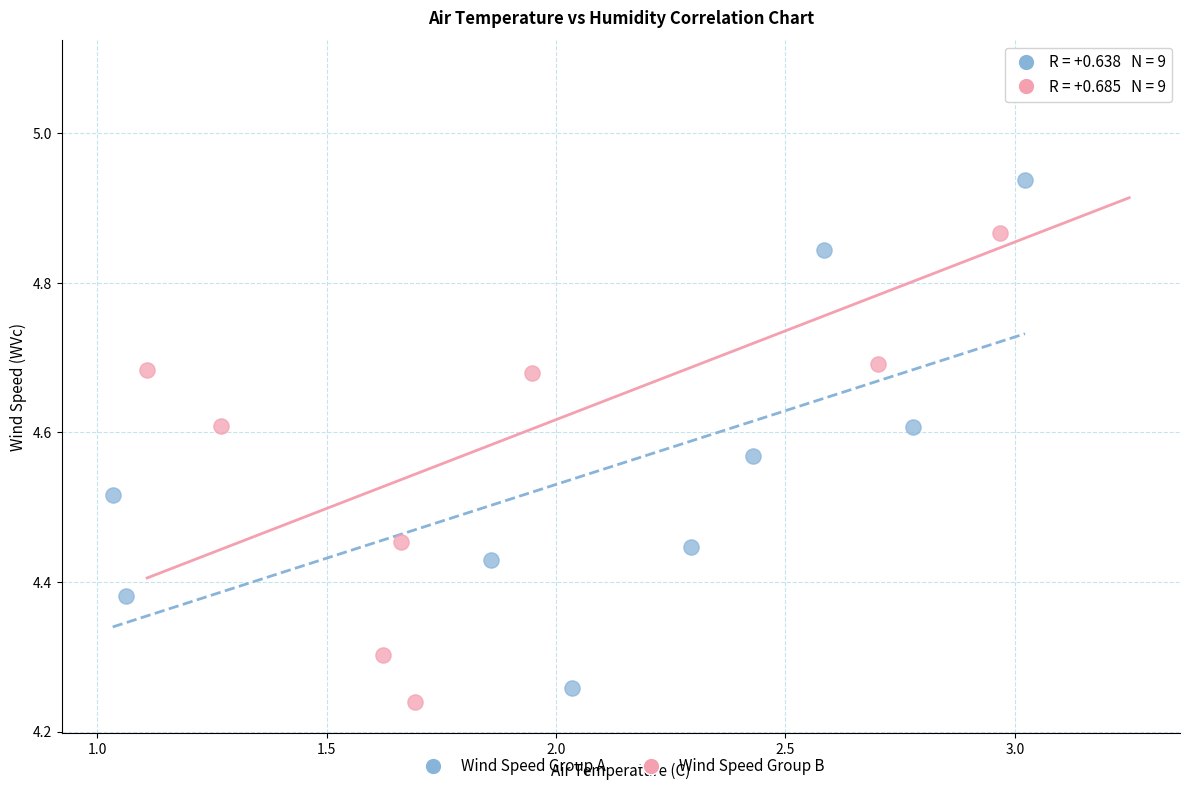

Which series has the largest Y range (max minus min)?

Wind Speed Group B